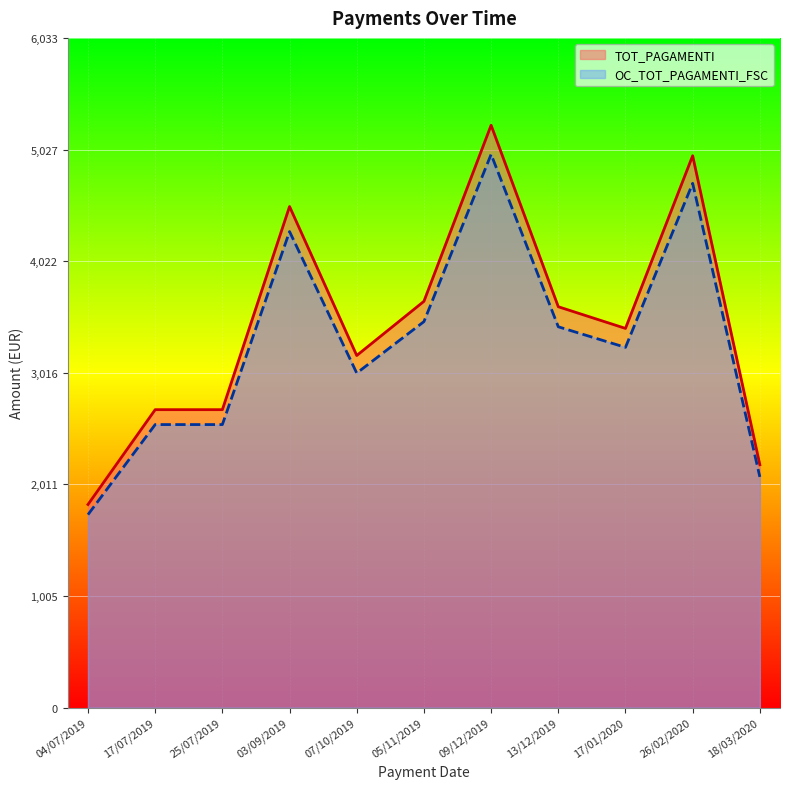

Between 09/12/2019 and 26/02/2020, which series saw the biggest shift?

TOT_PAGAMENTI